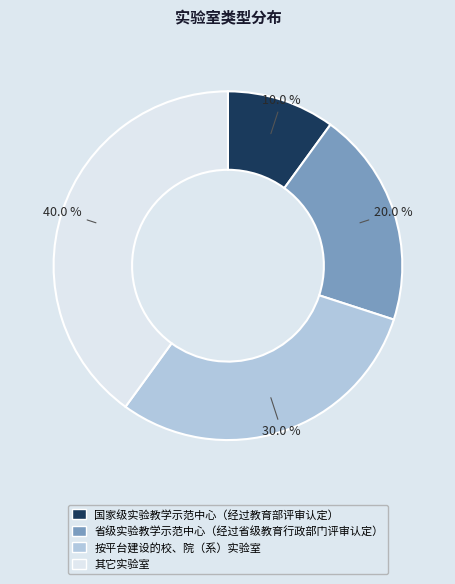

Count the number of slices in the pie.

4